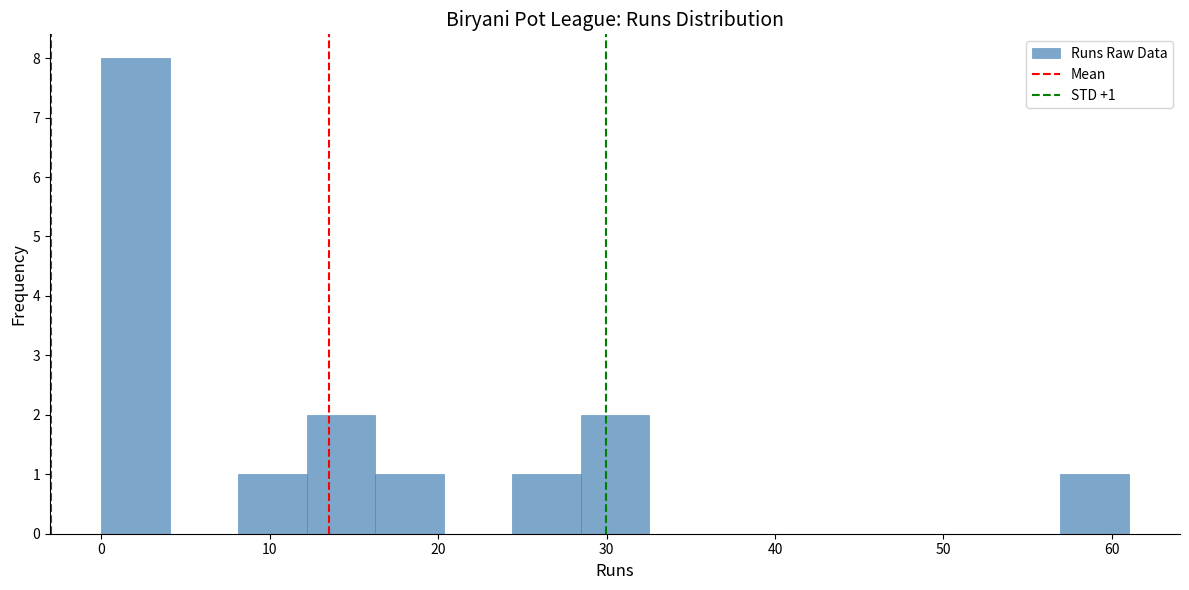

Over which range of the x-axis is the bar tallest?

0 to 4